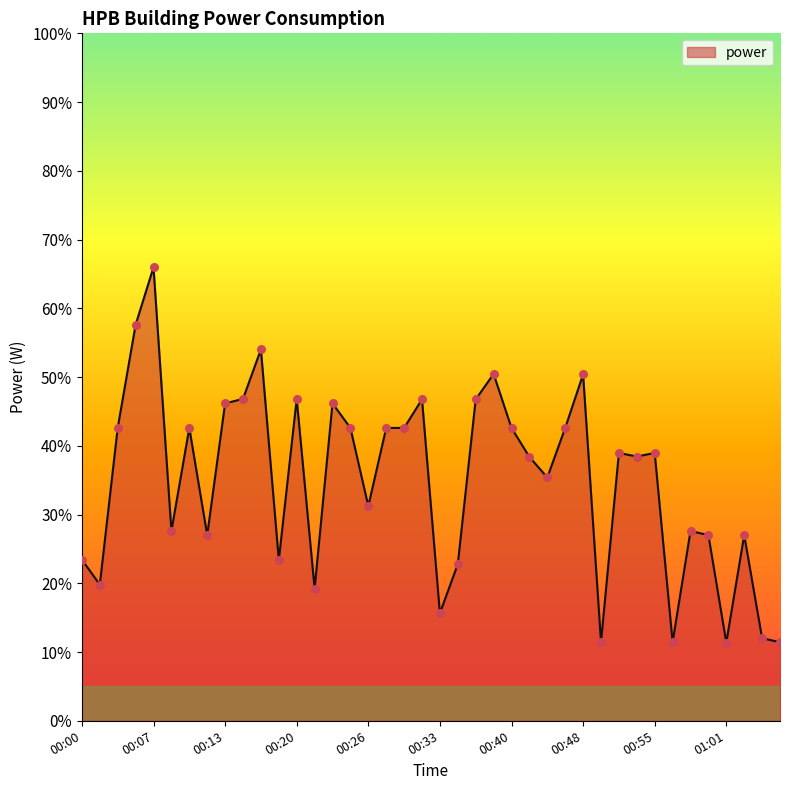

What is the minimum value shown in the chart?

11.4